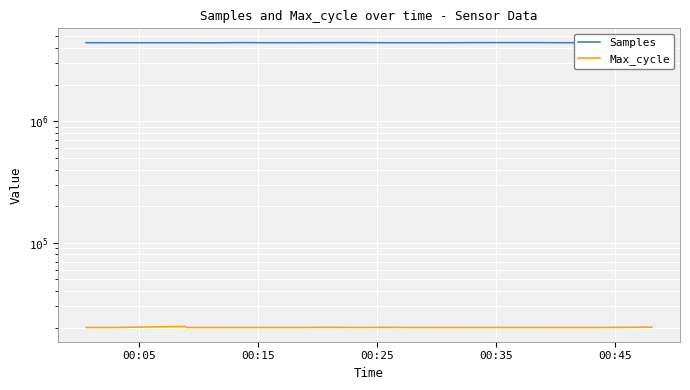

At which category does the chart reach its minimum across all series?

00:05